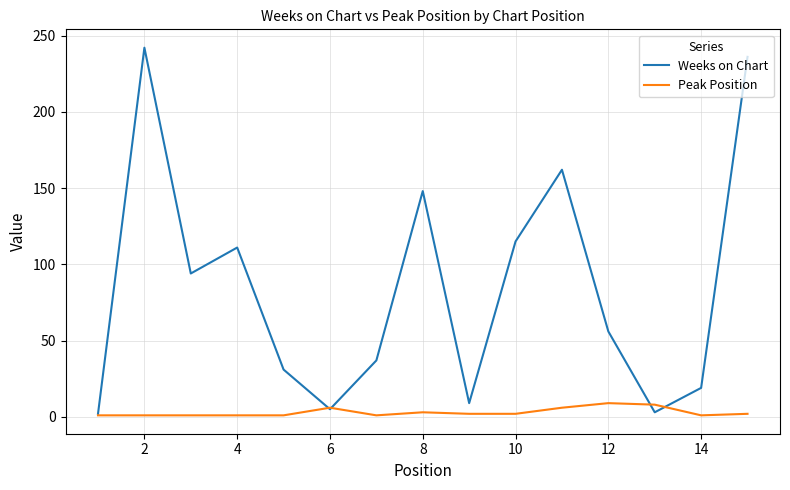

What is the difference between the maximum and minimum values in the Peak Position series?

8